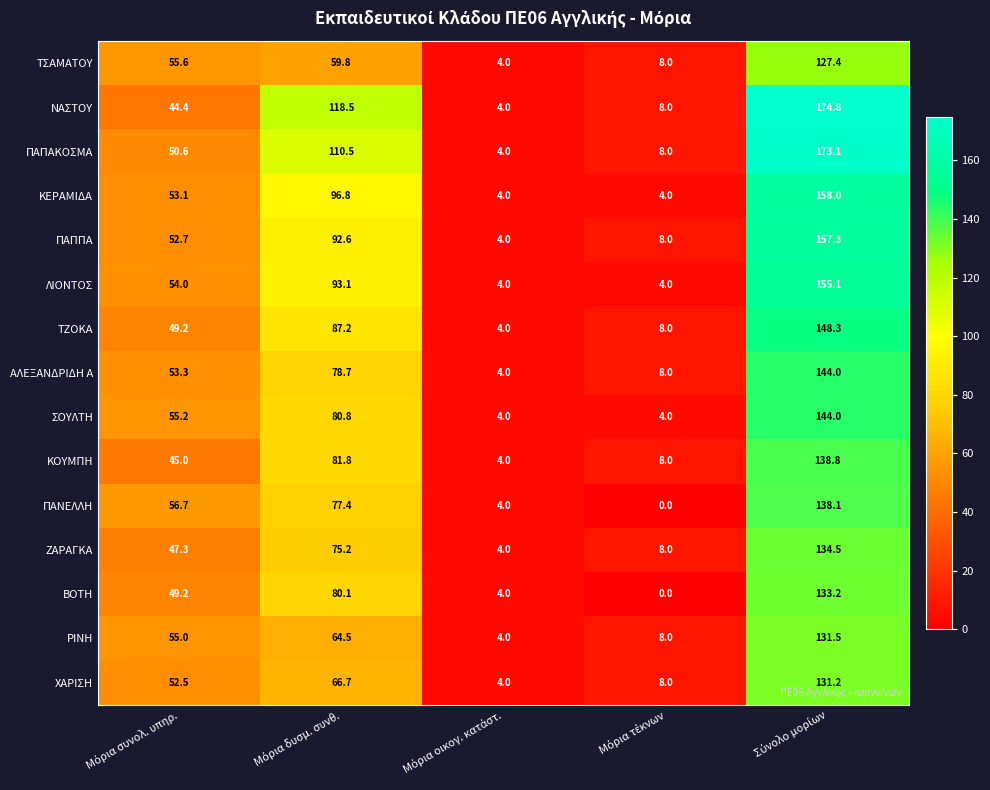

Which series has the widest spread of values?

ΝΑΣΤΟΥ